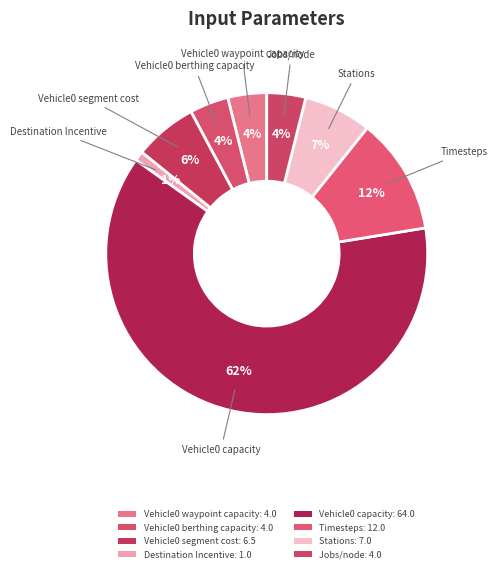

To the nearest percent, what is the average slice percentage?

12%